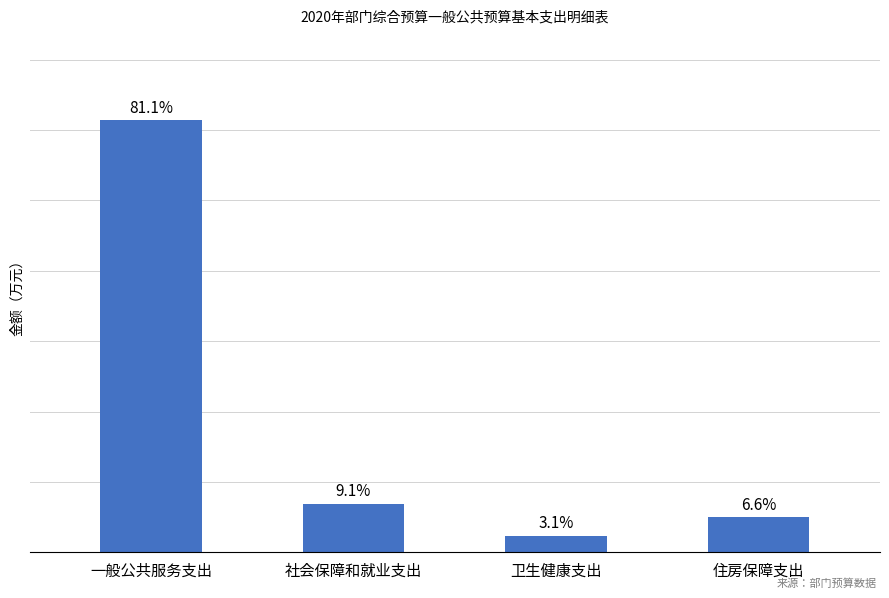

Are the bars horizontal?

No